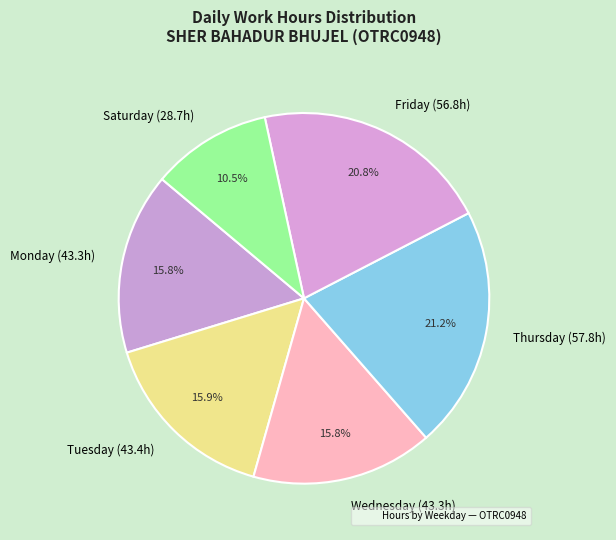

What is the ratio of the value at Monday (43.3h) to the value at Saturday (28.7h)?

1.5